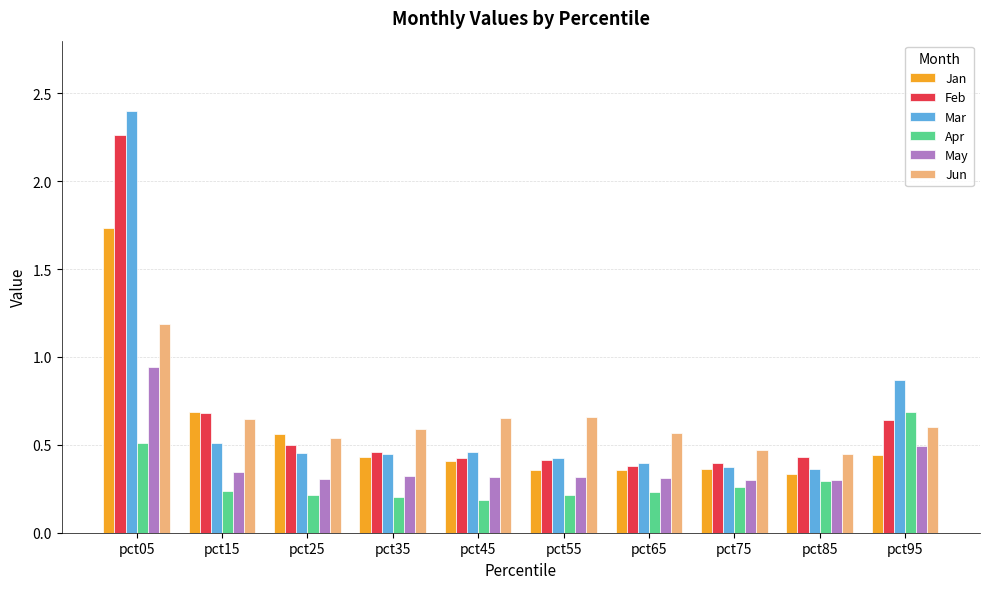

What is the difference between the maximum and minimum values in the Jan series?

1.4